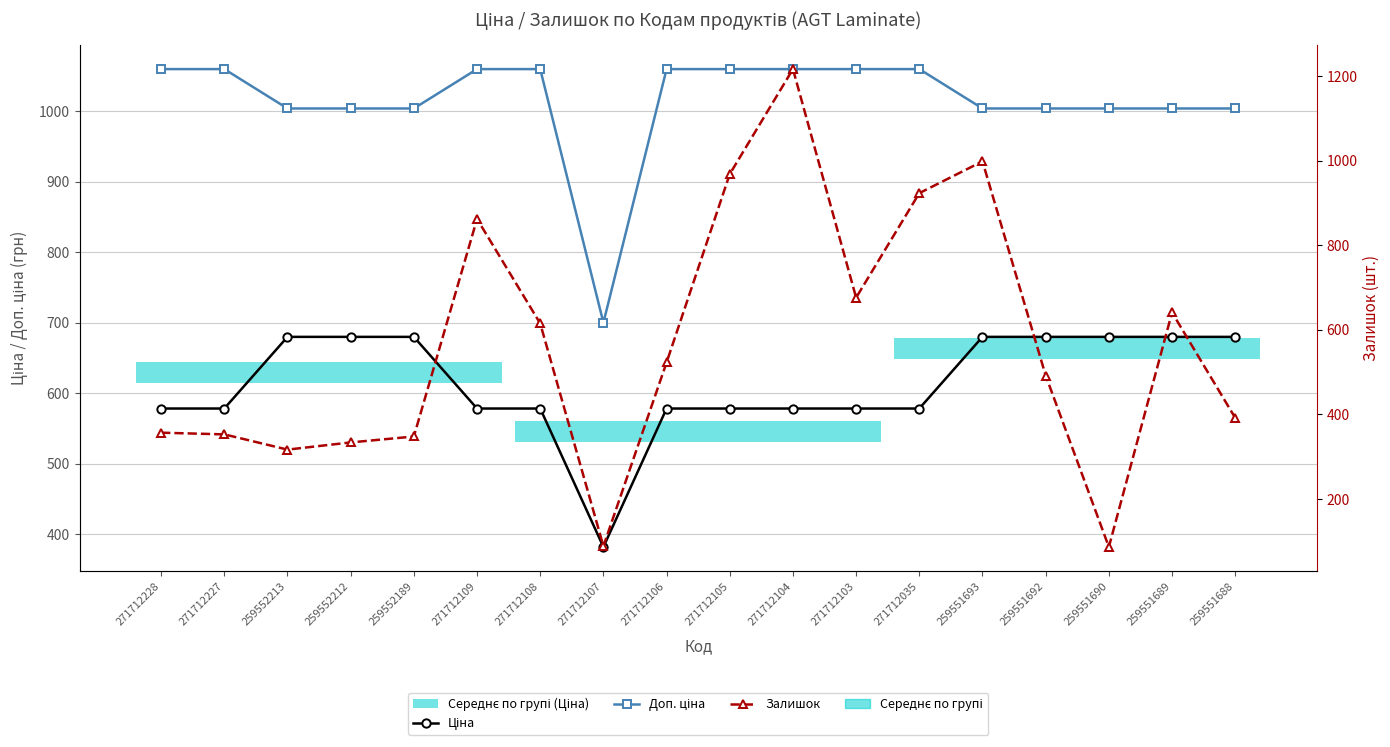

Rank the series at 271712109 from lowest to highest value.

Ціна, Залишок, Доп. ціна